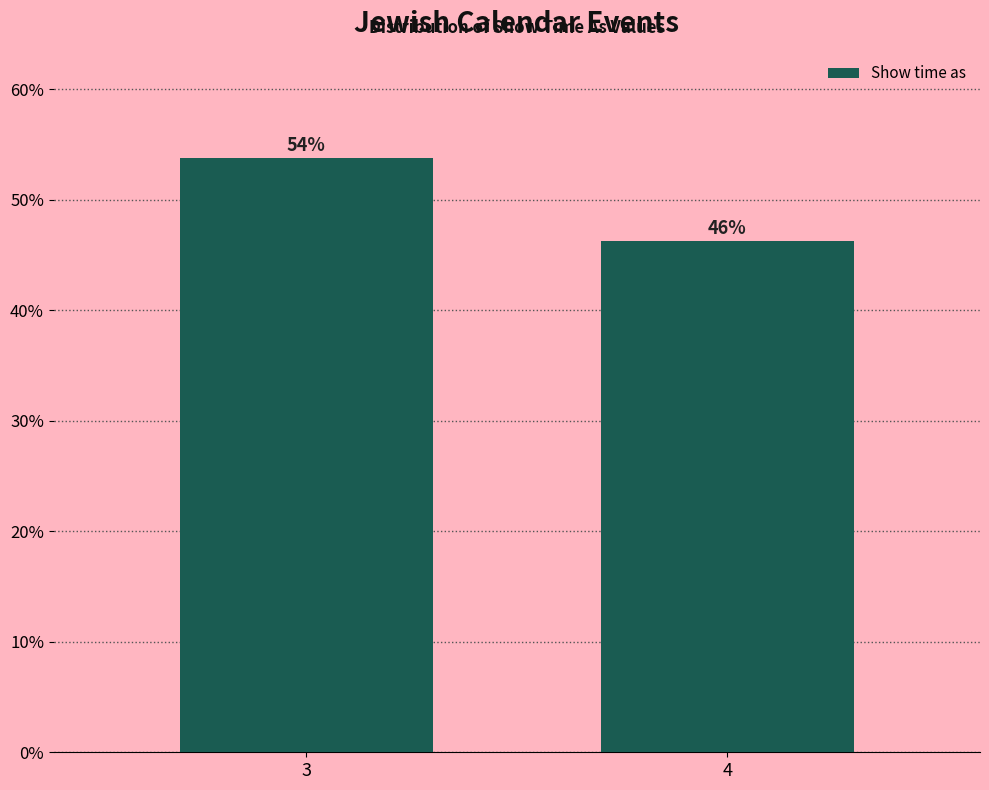

What is the sum of the values at 4 and 3?

100.0